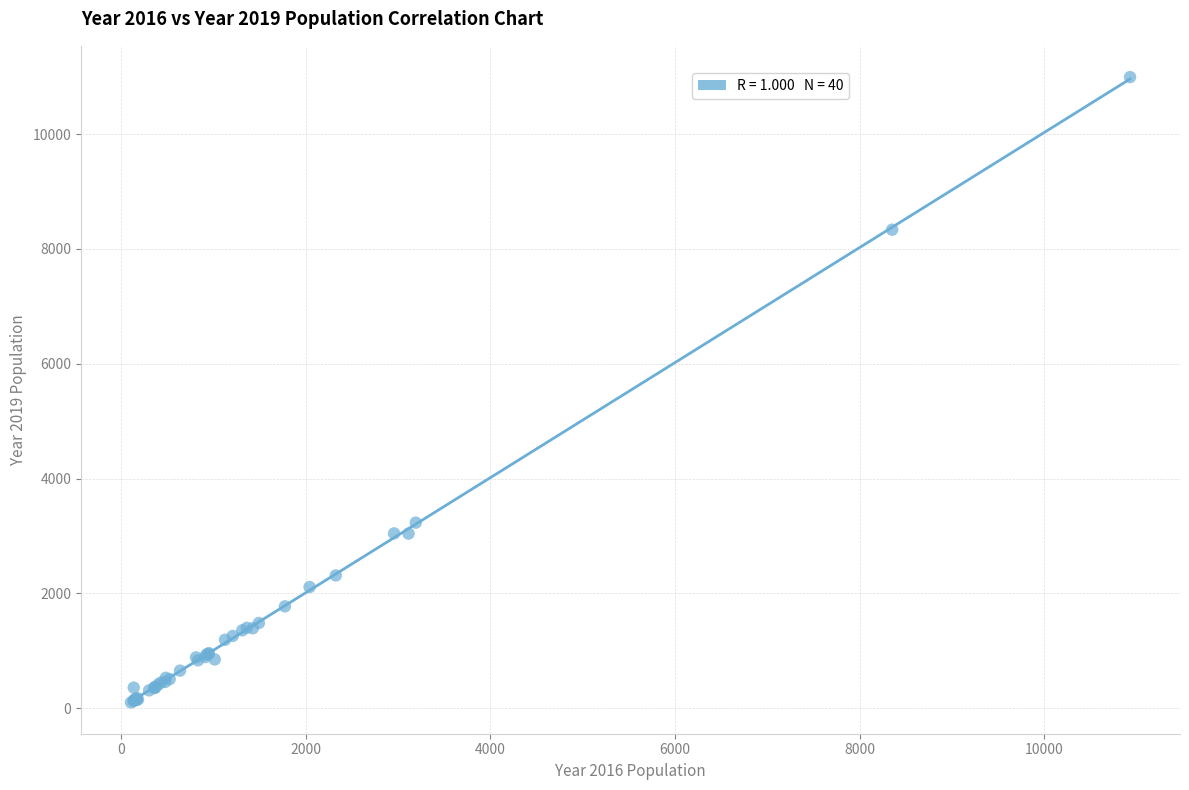

What Y value in the scatter plot is closest to 5547?

3233